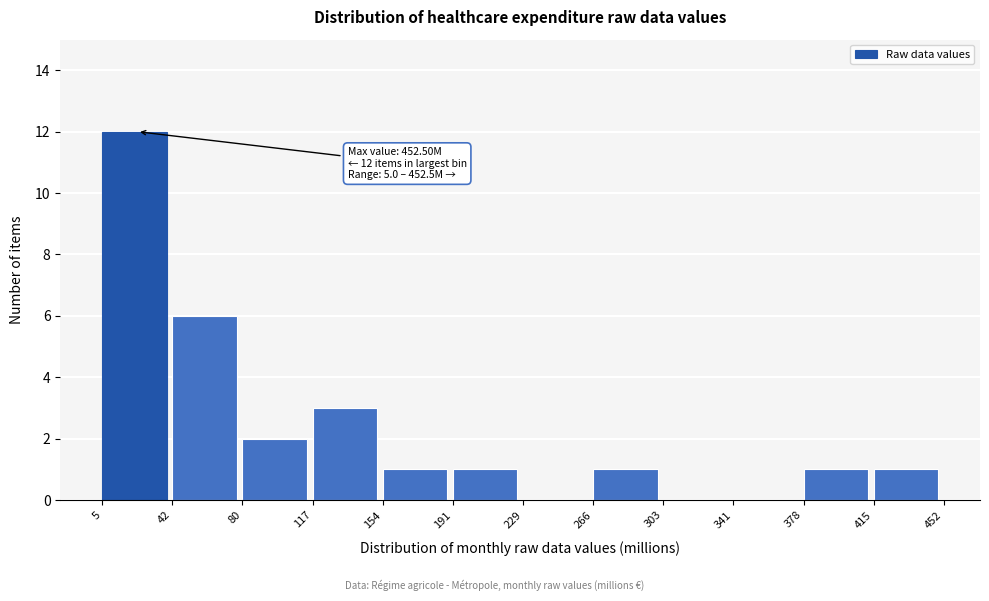

Which range on the x-axis has the tallest bar?

5 to 42